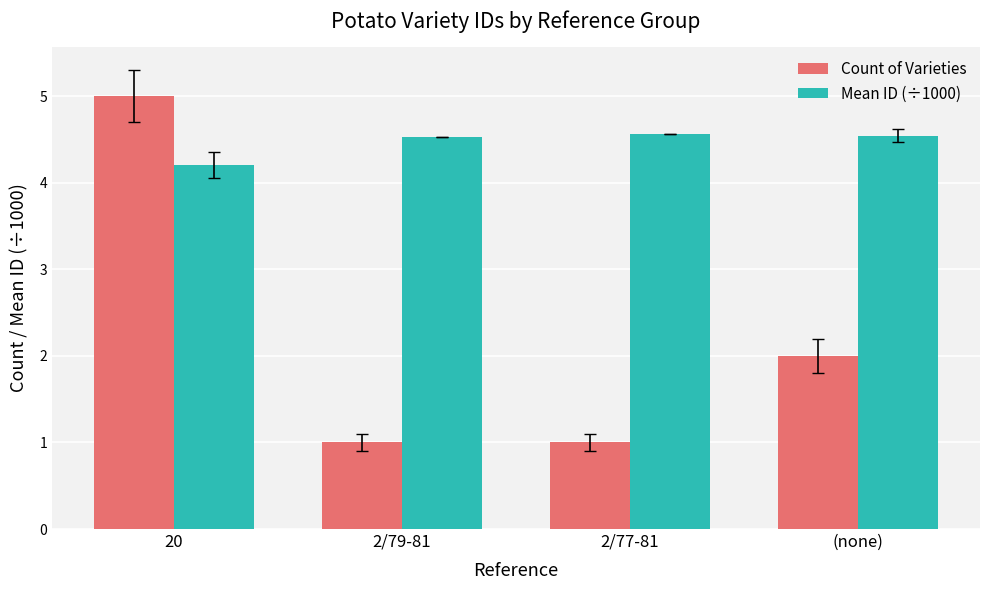

What is the maximum value shown in the chart?

5.0